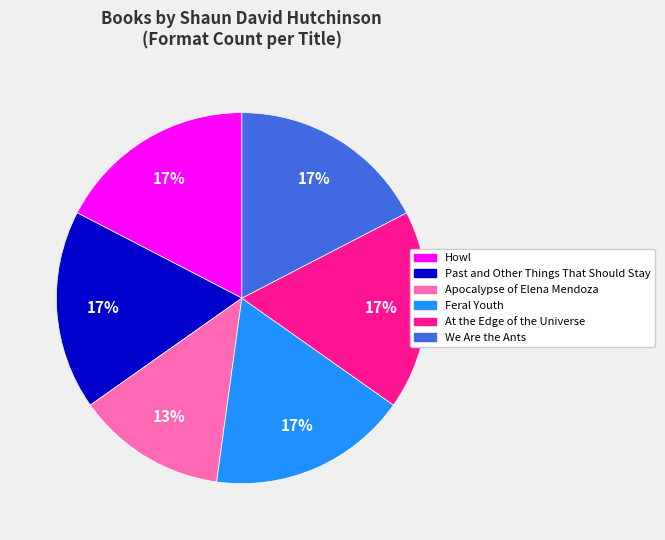

Is it true that Howl is 29% of the pie?

False